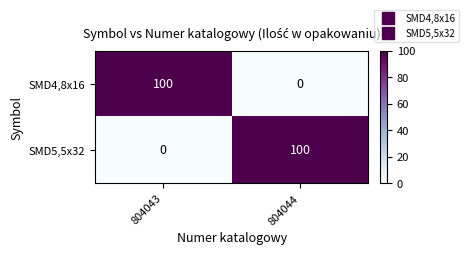

What is the difference between the SMD4,8x16 values at 804044 and 804043?

100